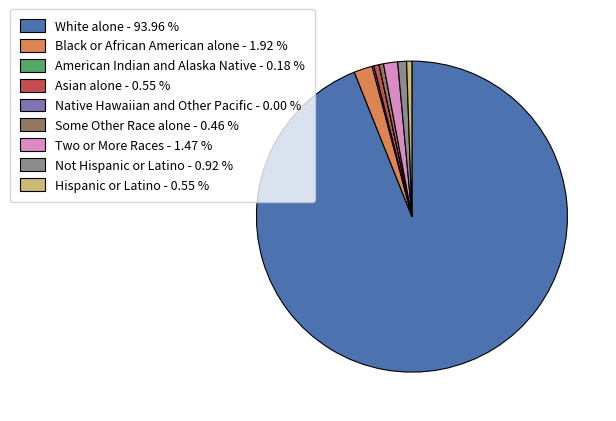

Do Two or More Races - 1.47 % and Hispanic or Latino - 0.55 % together represent more than half of the pie?

No